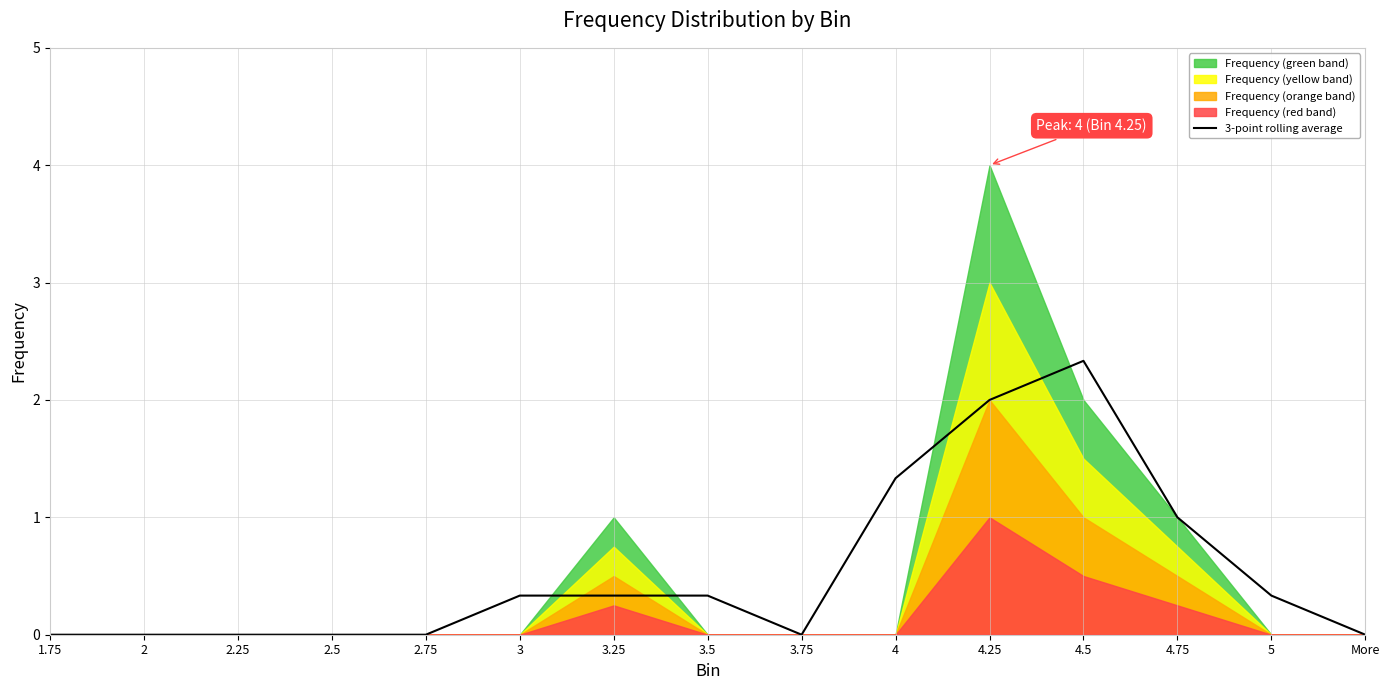

At which label does 3-point rolling average reach its peak?

4.5